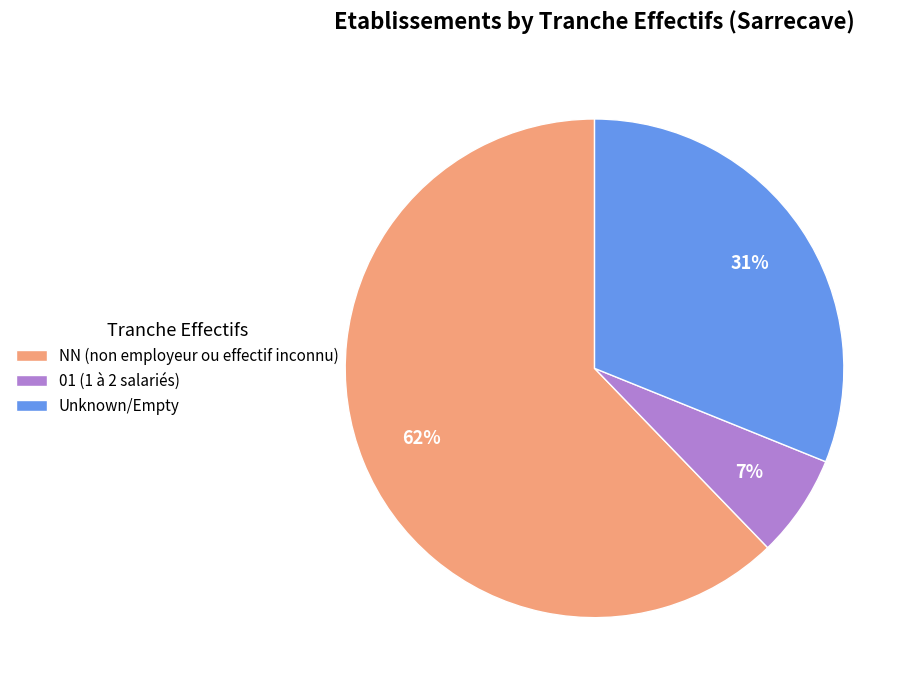

Count the number of slices in the pie.

3